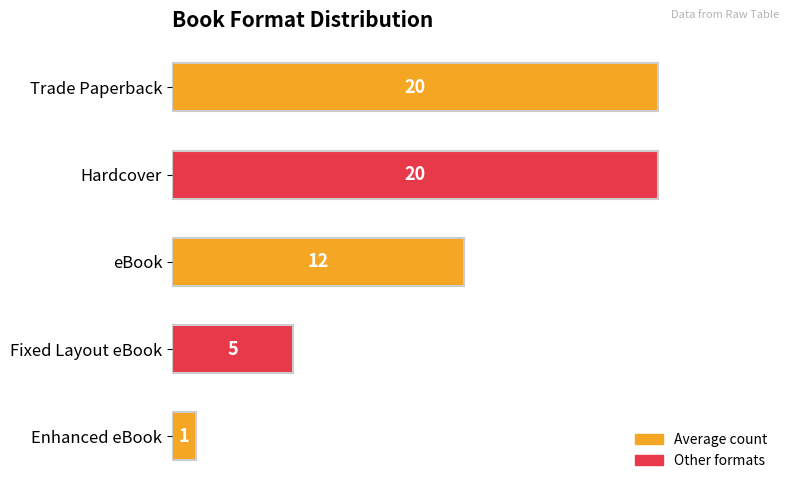

What is the maximum value shown in the chart?

20